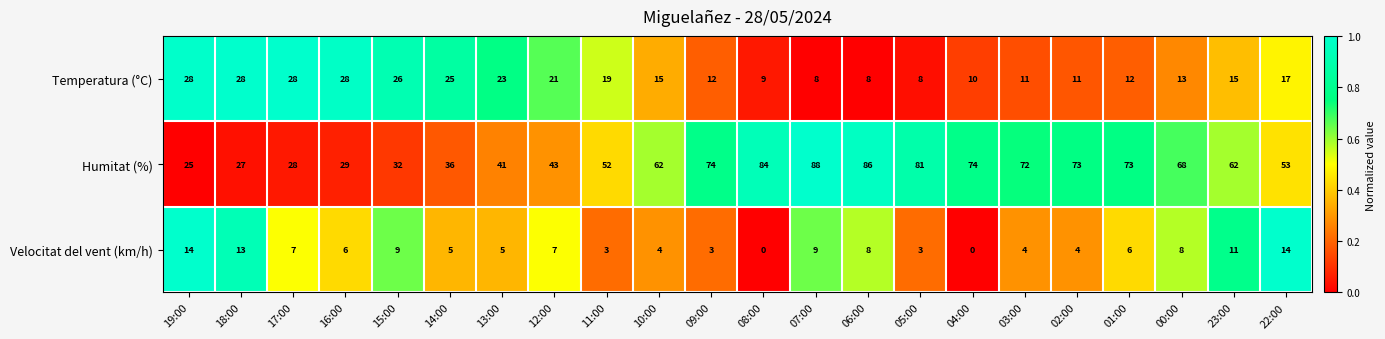

Count the number of categories in the chart.

22